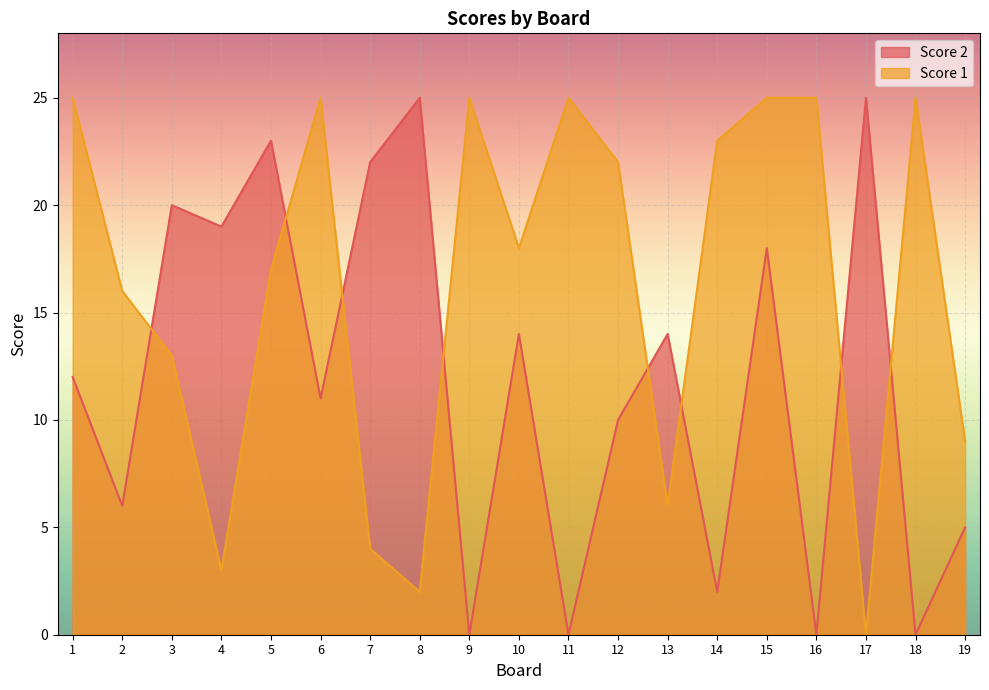

What are all the series names shown in the legend?

Score 2, Score 1